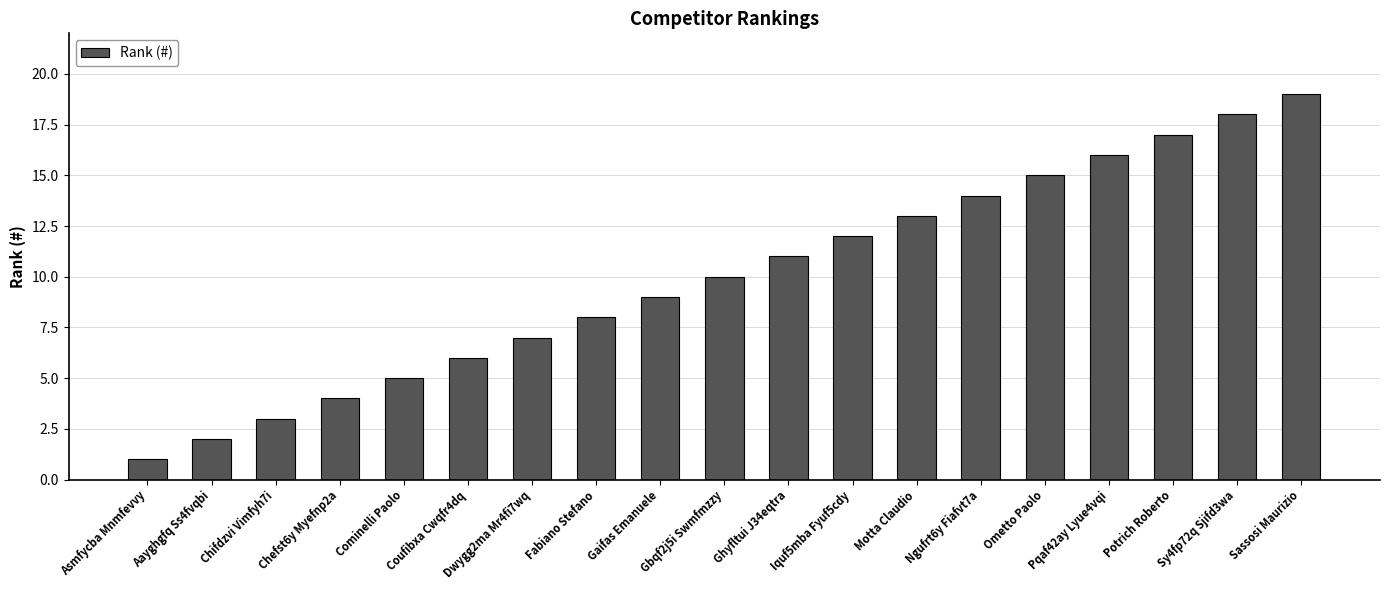

At which label is the value closest to 10?

Gbqf2j5i Swmfmzzy